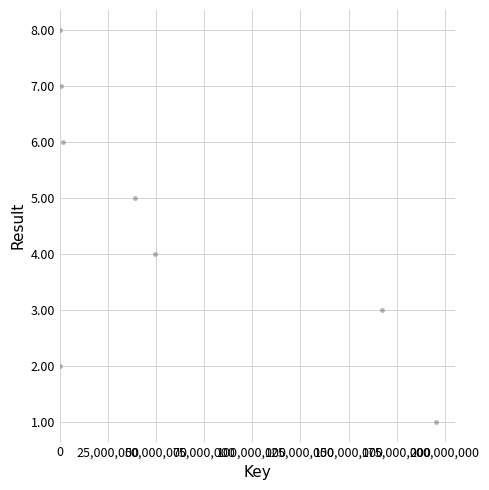

What is the average X value?

56732055